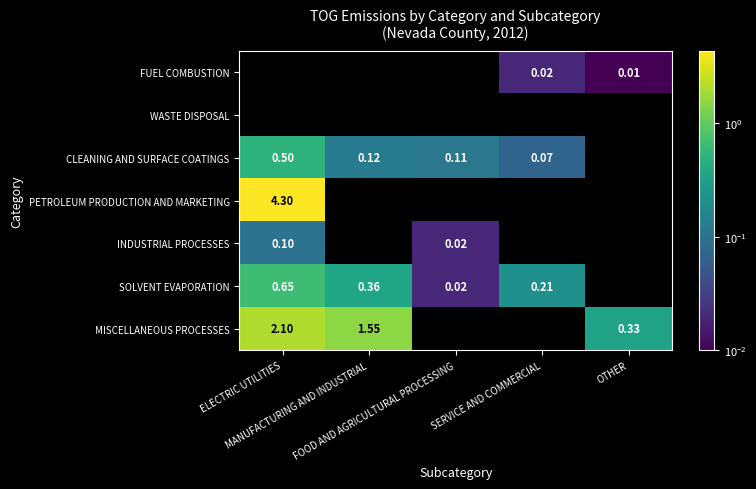

Rank the categories by FUEL COMBUSTION value from highest to lowest.

SERVICE AND COMMERCIAL, OTHER, ELECTRIC UTILITIES, MANUFACTURING AND INDUSTRIAL, FOOD AND AGRICULTURAL PROCESSING